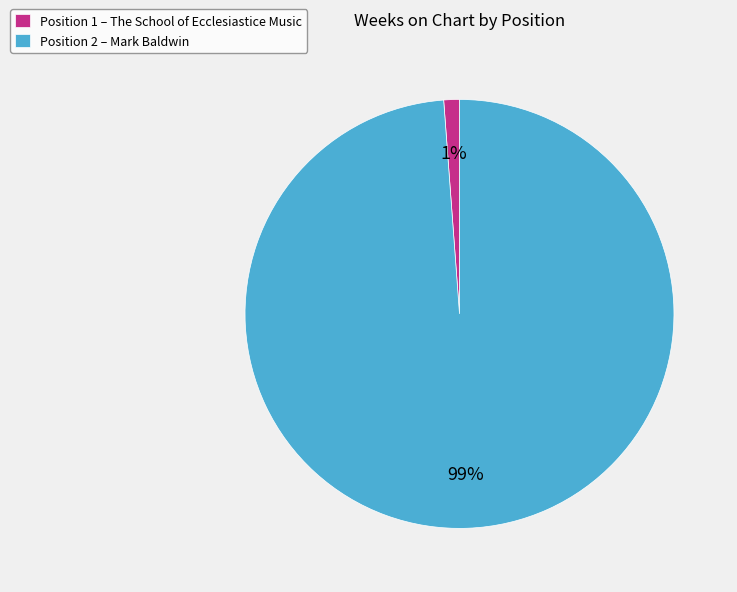

How many slices are in this pie chart?

2